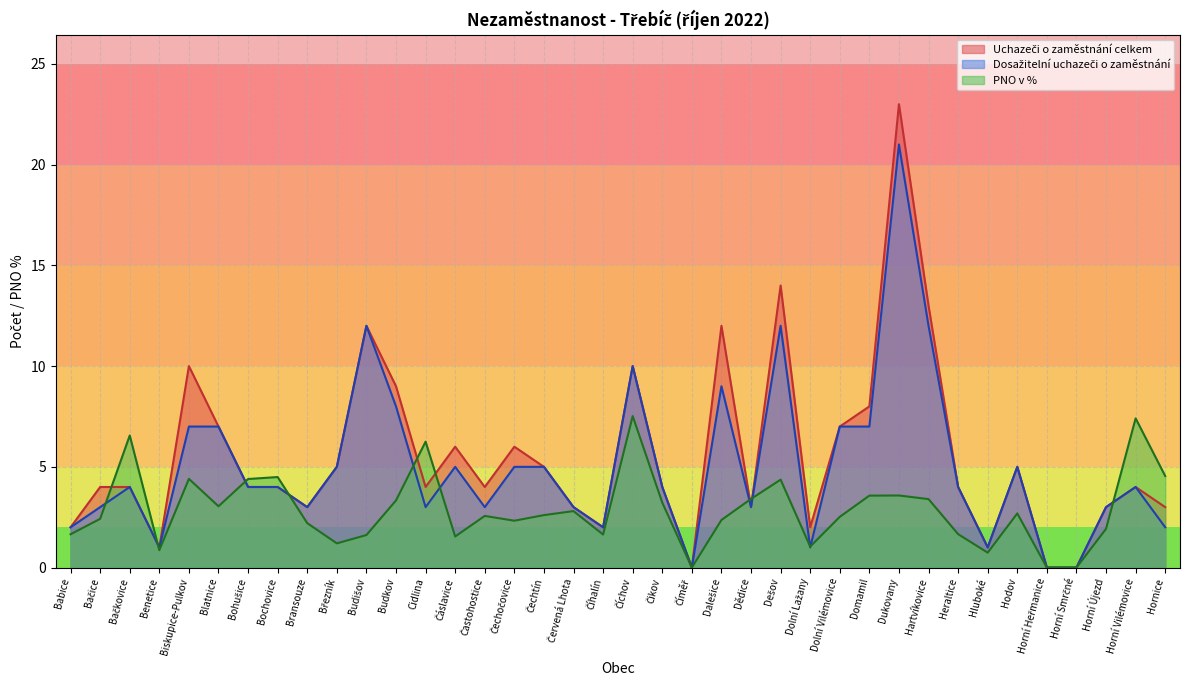

At which category does Dosažitelní uchazeči o zaměstnání reach its first local valley?

Benetice